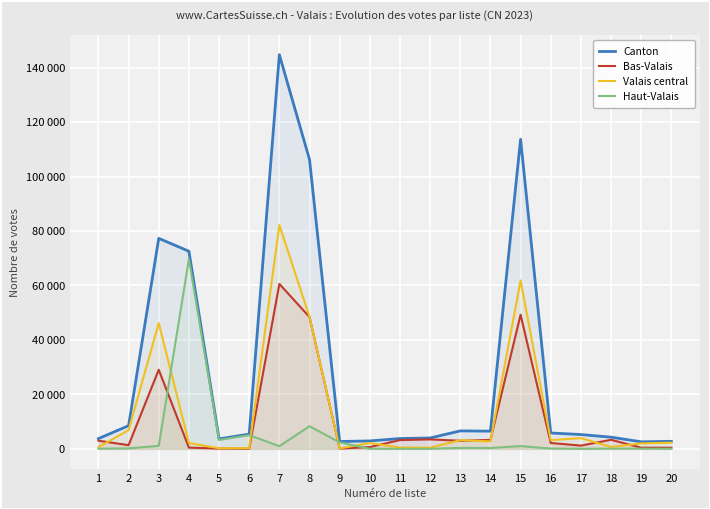

Does the chart display data point markers on the line(s)?

No